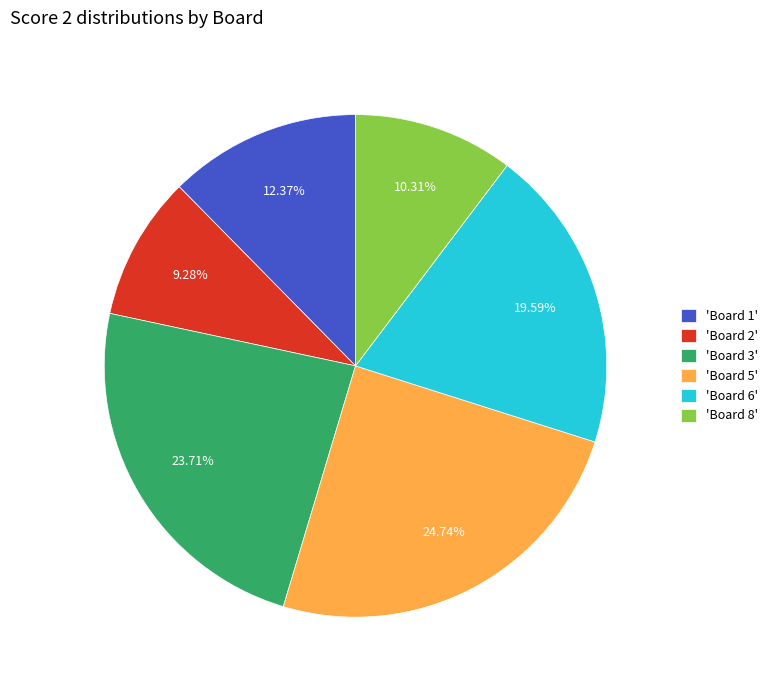

How many segments does this pie chart have?

6